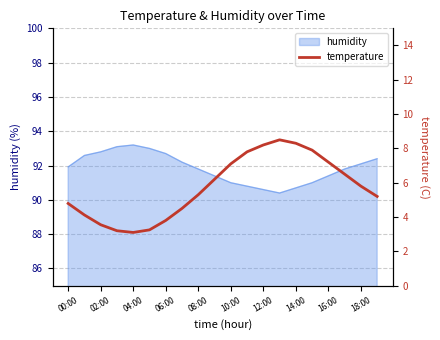

How many points are higher than both their immediate neighbors (excluding endpoints)?

1